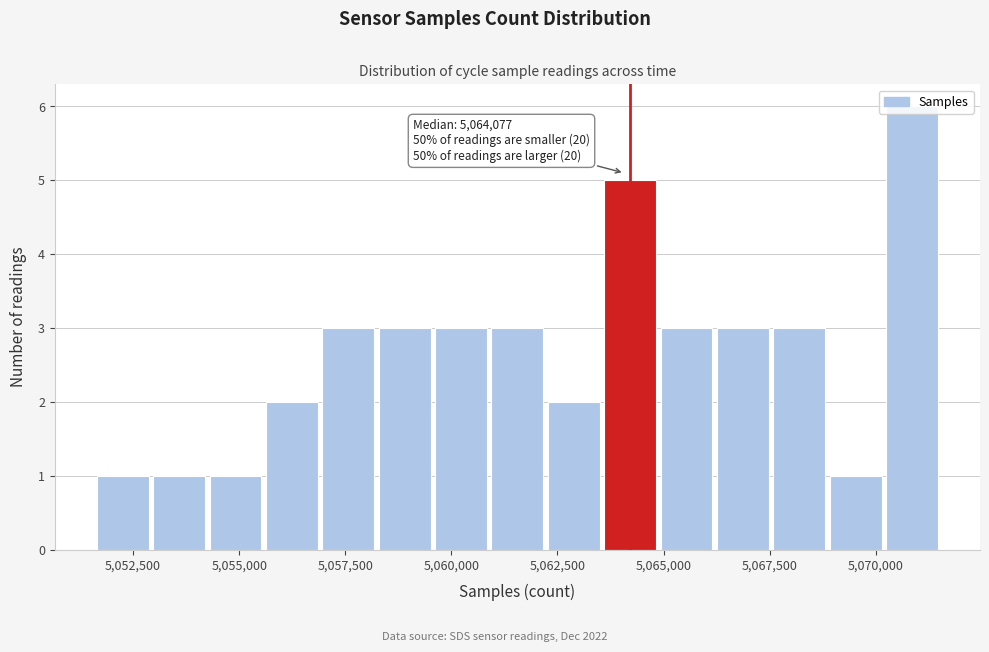

Read against the x-axis, roughly where is the centre of the tallest bar?

5071000